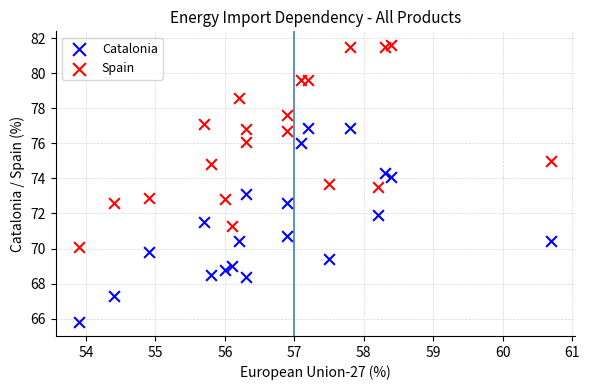

Across all data points, what is the range of Y values (max minus min)?

15.8